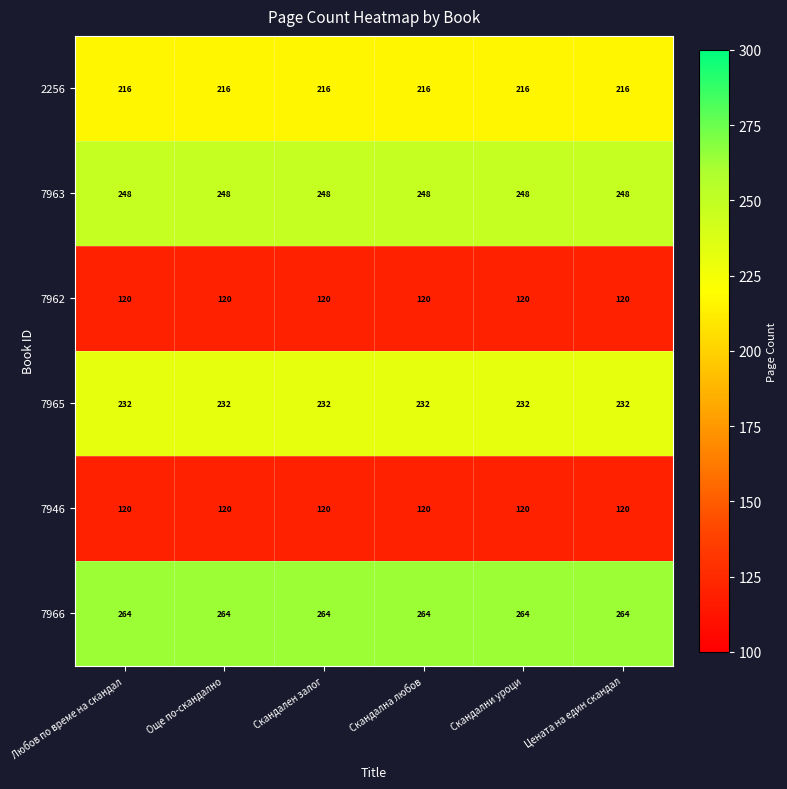

What is the maximum value for 2256?

216